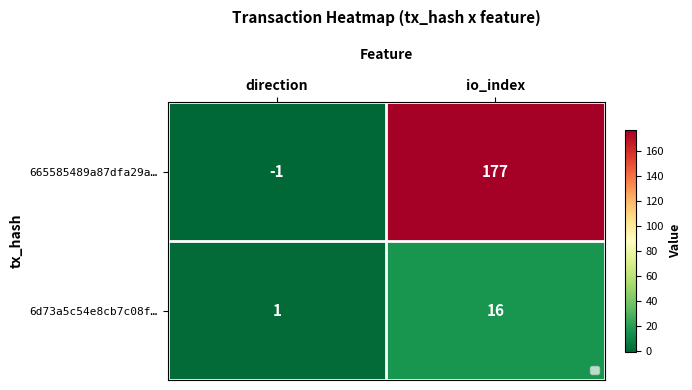

What value does the 6d73a5c54e8cb7c08f… series have at io_index?

16